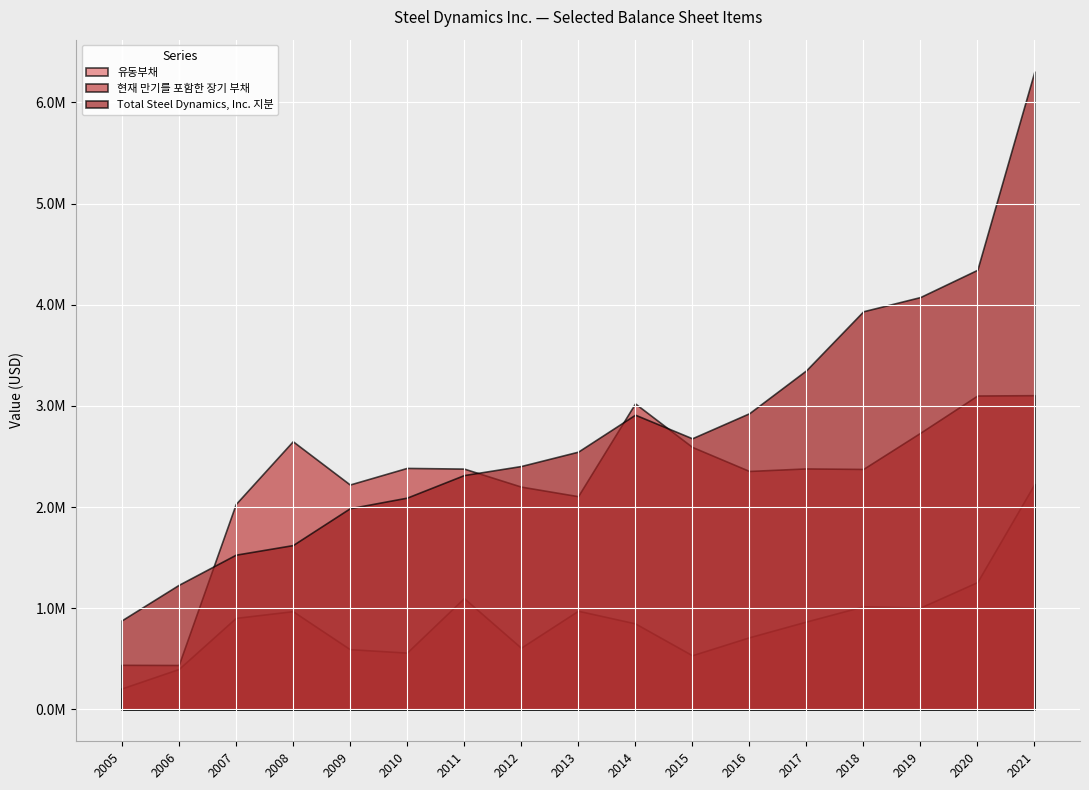

At 2021, list the series in order from largest to smallest.

Total Steel Dynamics, Inc. 지분, 현재 만기를 포함한 장기 부채, 유동부채